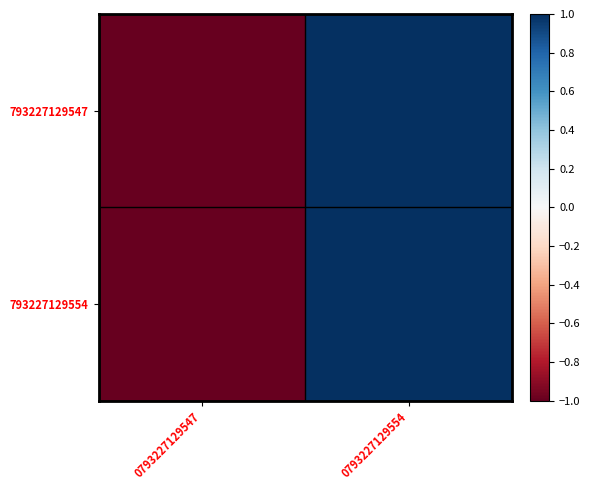

At which category is the sum across all series the highest?

0793227129554